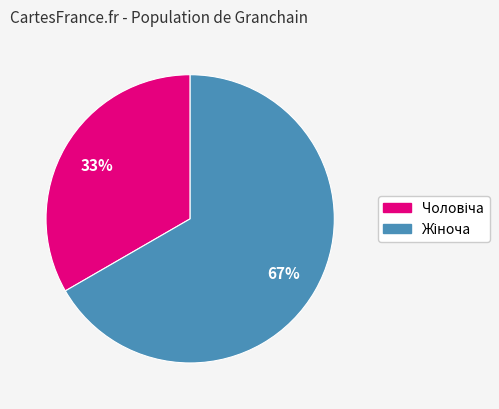

Is there a majority slice in this chart?

Yes